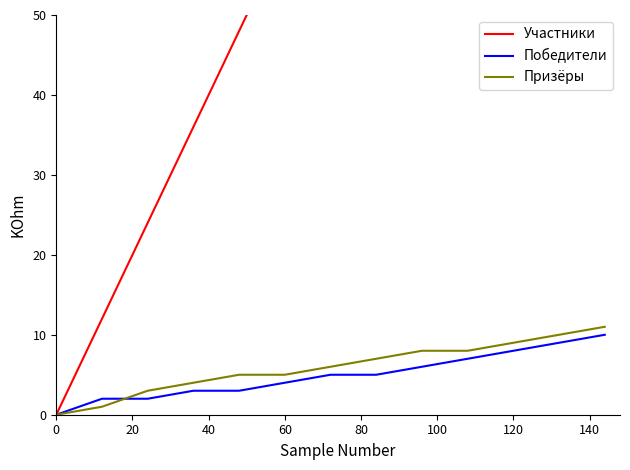

The Призёры series shows 9 at 120. True or false?

True